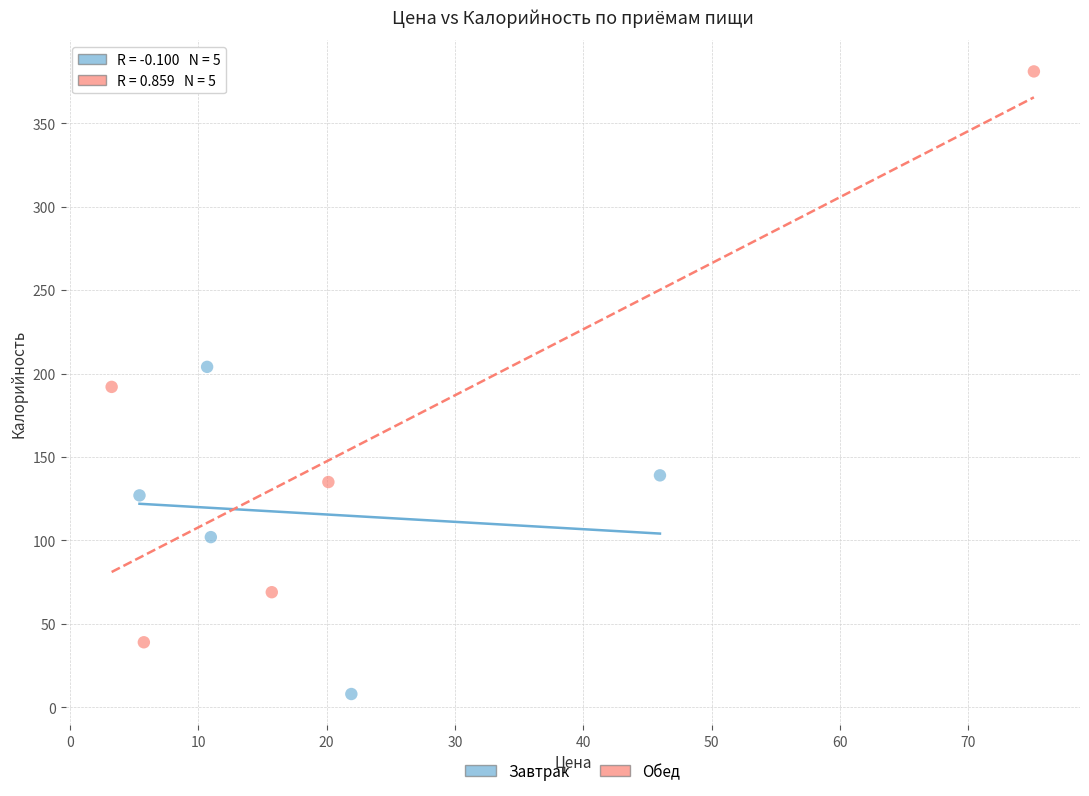

Which series reaches the maximum Y coordinate?

Обед